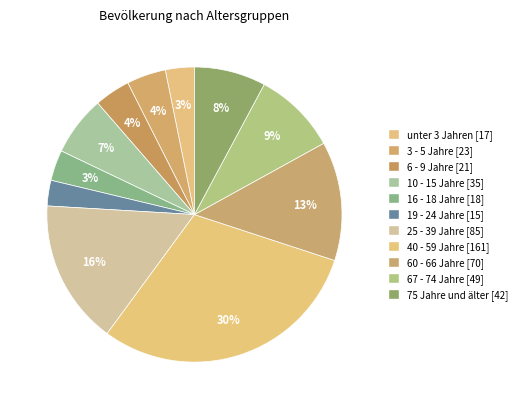

Is it true that 40 - 59 Jahre is 30% of the pie?

True